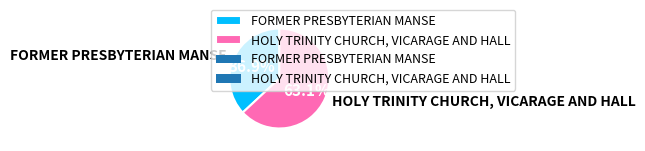

Which category has the smallest portion of the pie?

FORMER PRESBYTERIAN MANSE